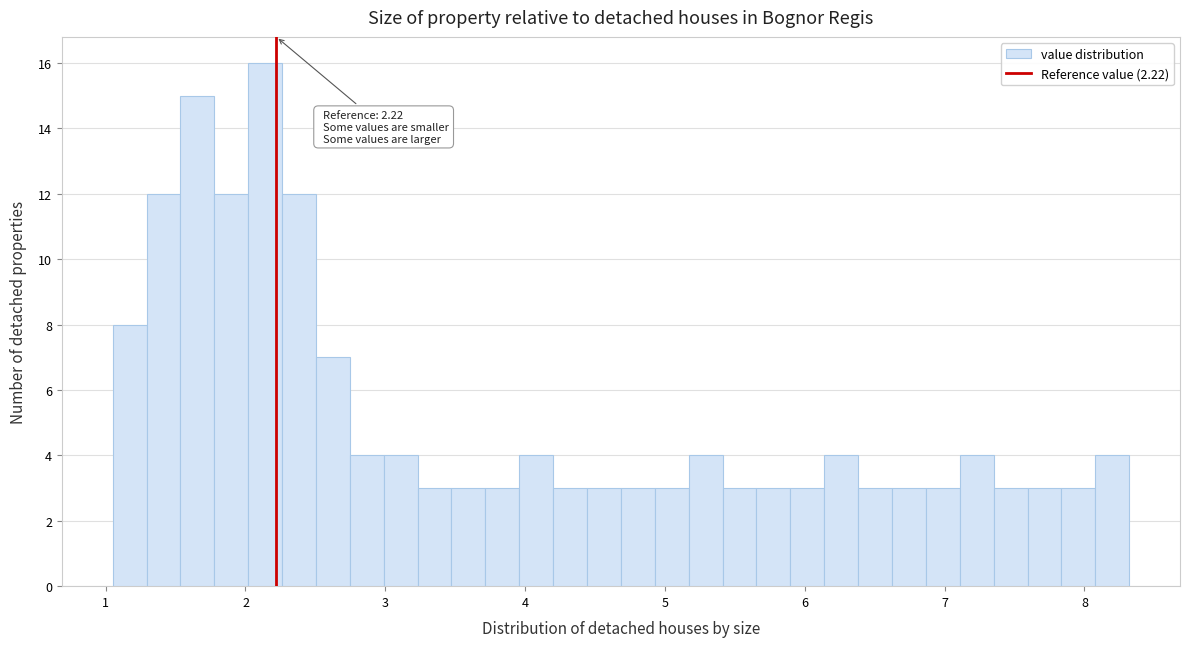

Around what value on the x-axis is the tallest bar? Give the approximate position of its centre, as read against the axis.

2.1